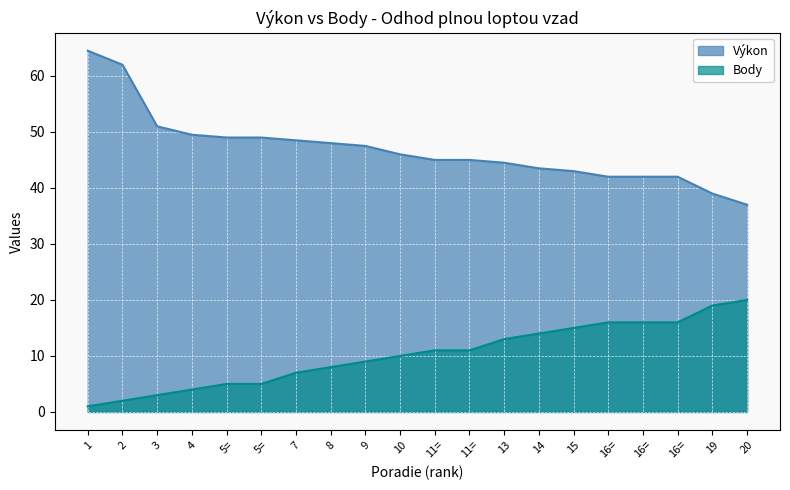

True or false: Výkon has more than 2 points higher than both neighbors.

False